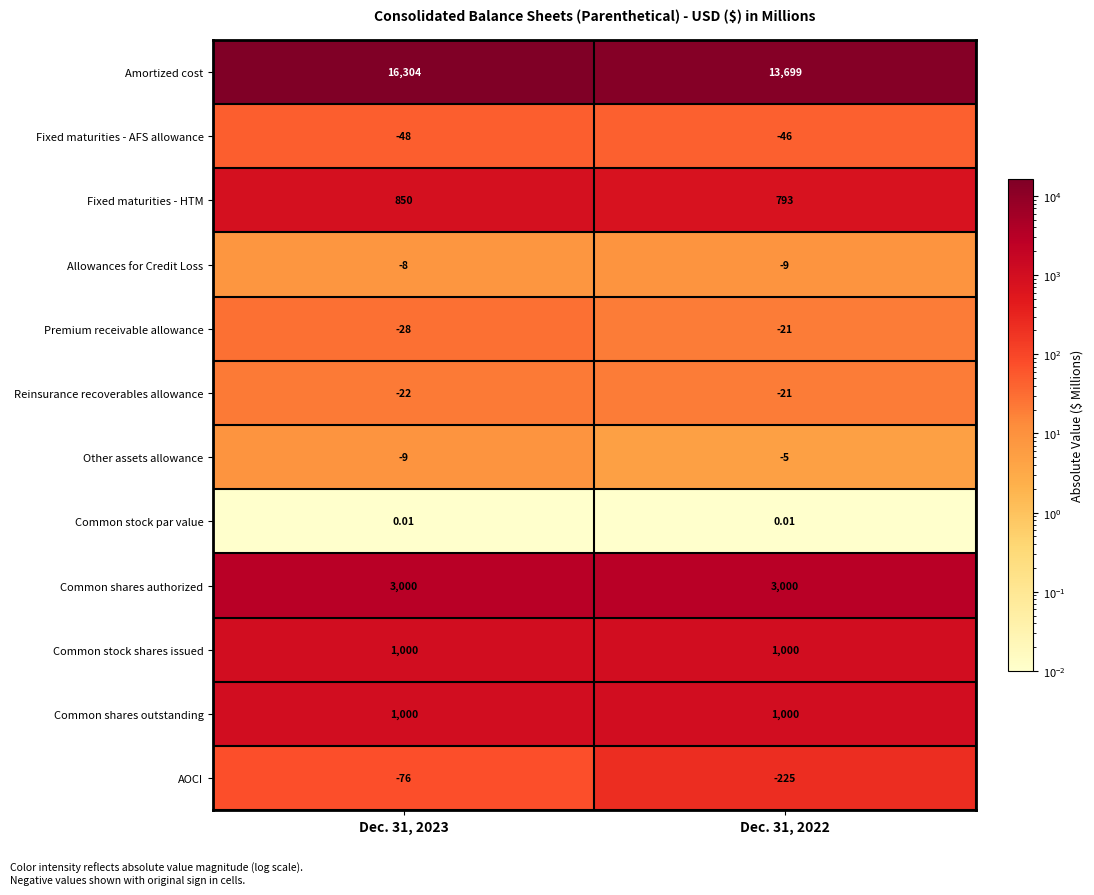

Which series changed the most between Dec. 31, 2023 and Dec. 31, 2022?

Amortized cost